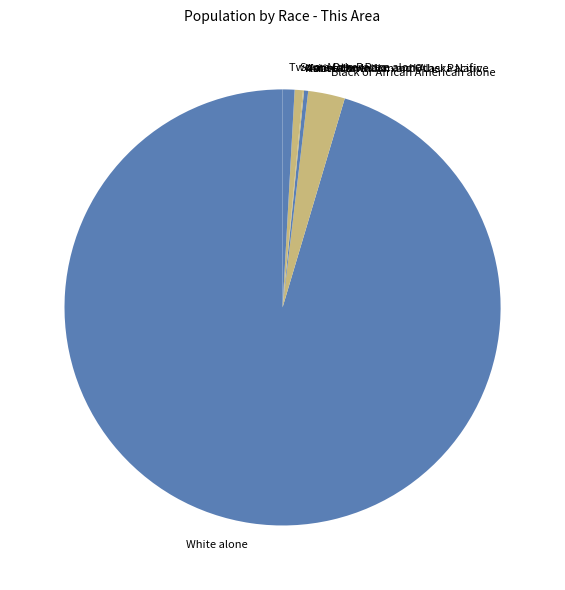

True or false: Two or More Races accounts for 1% of the total.

True